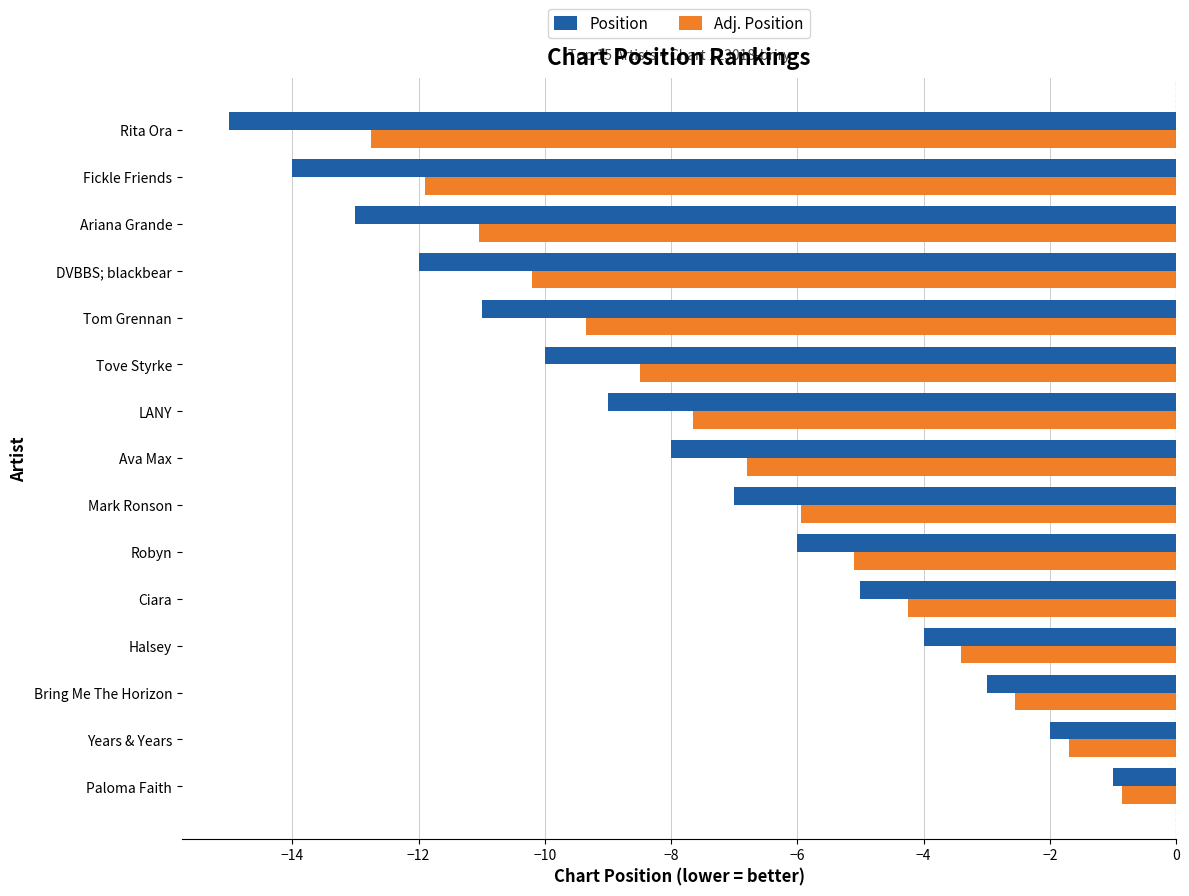

List the labels in order of Adj. Position value, largest first.

Paloma Faith, Years & Years, Bring Me The Horizon, Halsey, Ciara, Robyn, Mark Ronson, Ava Max, LANY, Tove Styrke, Tom Grennan, DVBBS; blackbear, Ariana Grande, Fickle Friends, Rita Ora